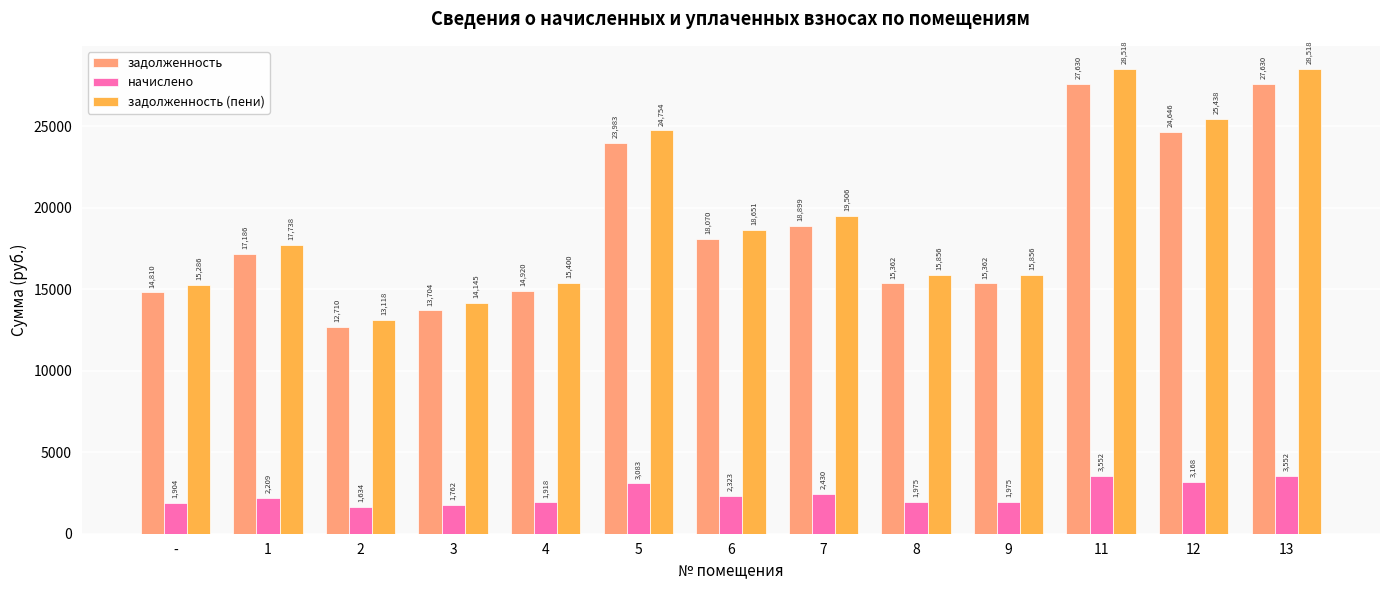

True or false: задолженность has a value of 44588.6 at 13.

False